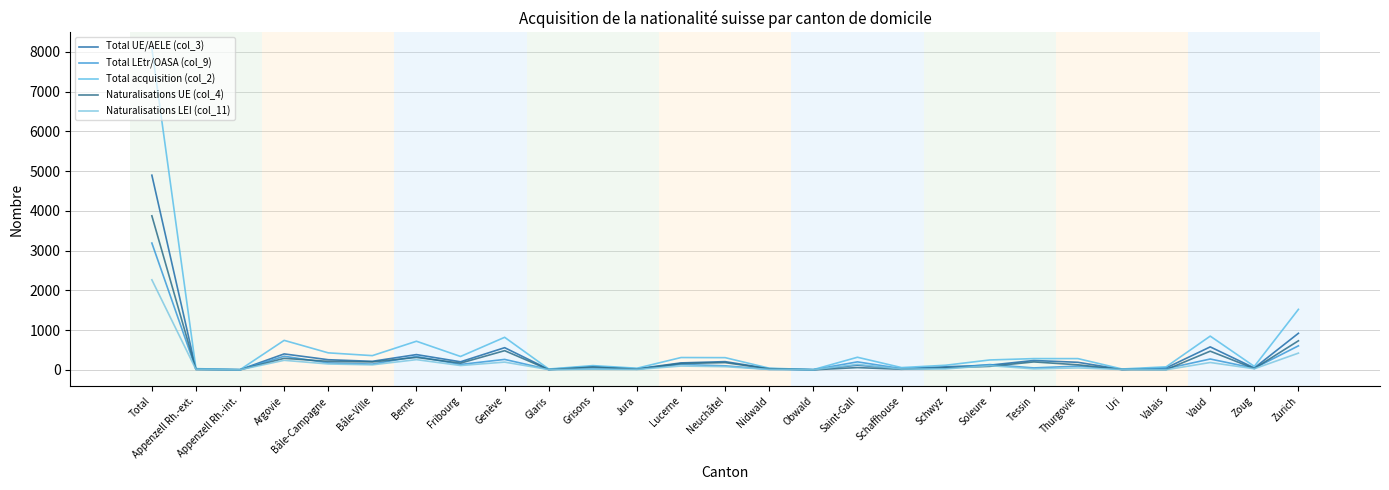

What is the difference between the Total LEtr/OASA (col_9) values at Uri and Saint-Gall?

187